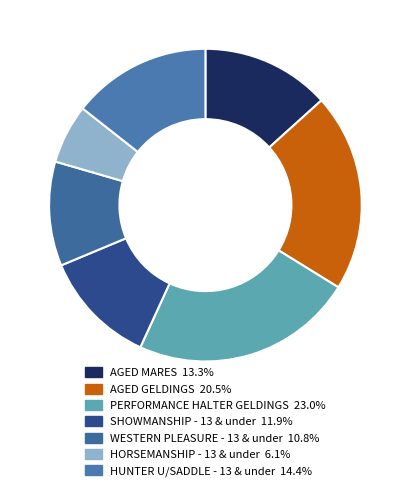

Which slice is the smallest?

HORSEMANSHIP - 13 & under